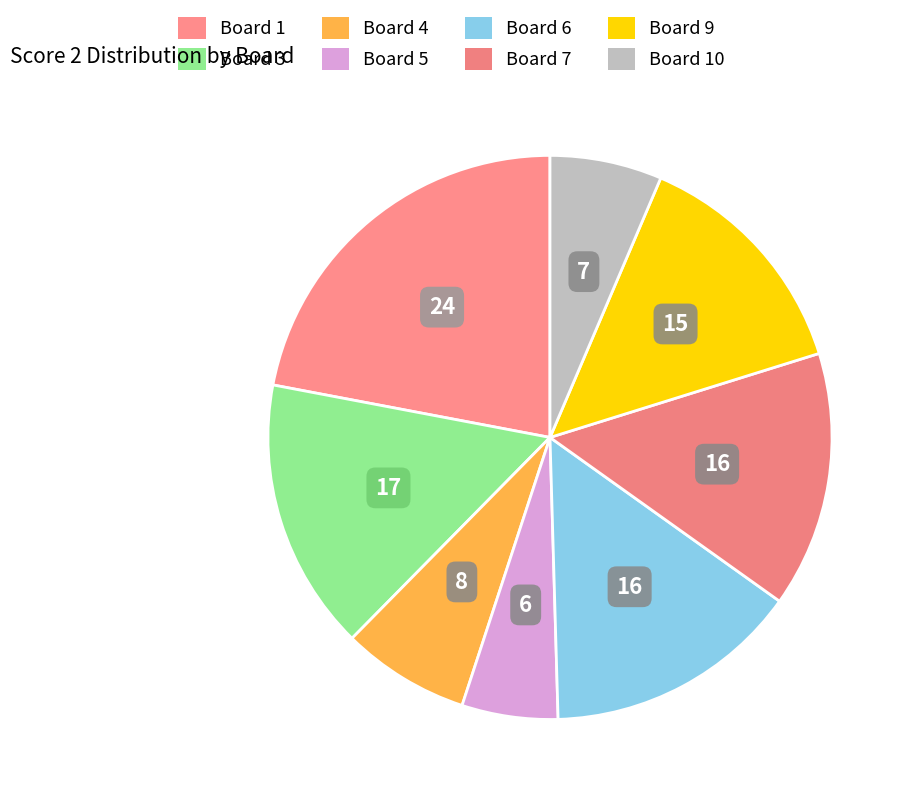

Which category has the smallest portion of the pie?

Board 5